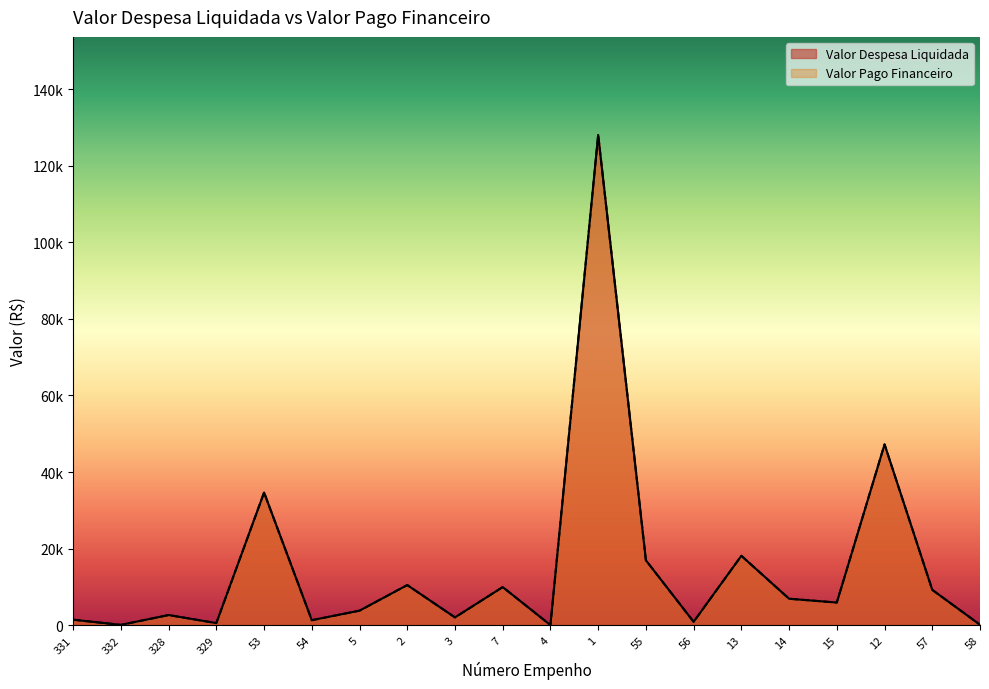

How many interior local valleys does the Valor Despesa Liquidada series have?

7